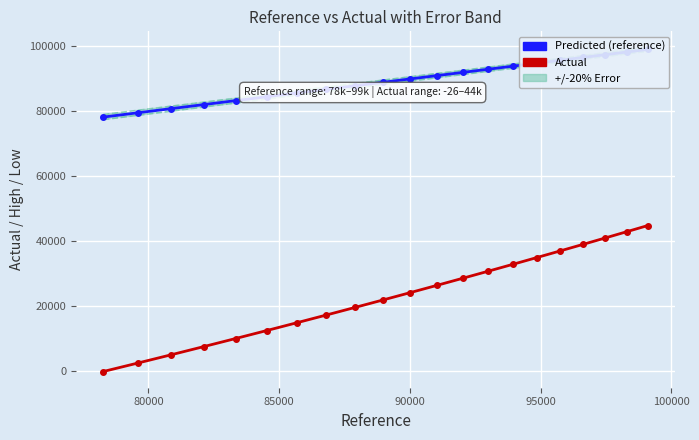

What is the maximum value shown in the chart?

99674.2